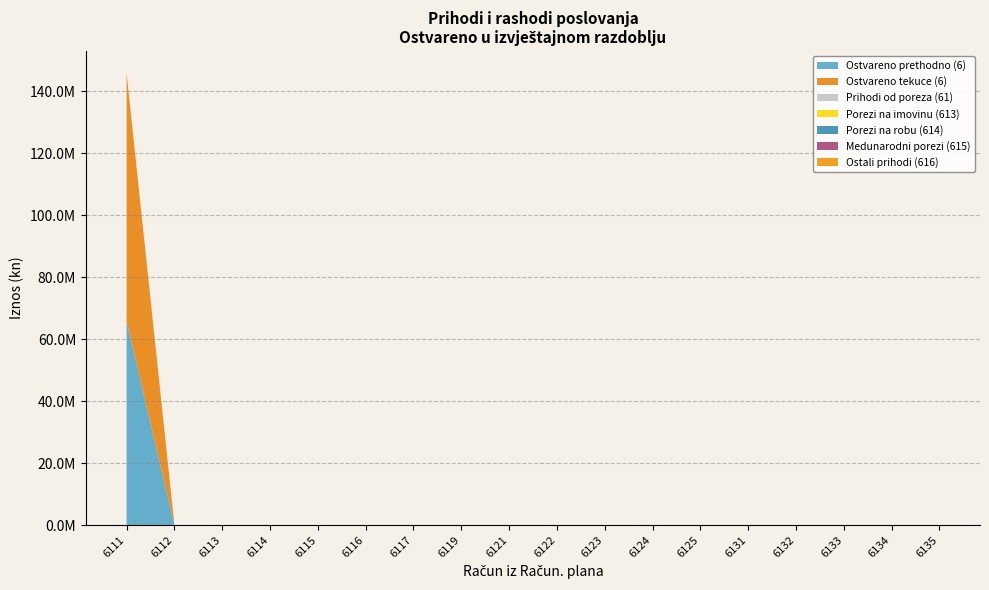

Reading left to right, what are all the values shown in this chart?

Prihodi poslovanja: 6=65800404.0	61=0.0	611=0.0	612=0.0	613=0.0	614=0.0	615=0.0	616=0.0	62=0.0	63=0.0	64=0.0	65=0.0	66=0.0	67=0.0
Prihodi tekuce: 6=79890950.5	61=0.0	611=0.0	612=0.0	613=0.0	614=0.0	615=0.0	616=0.0	62=0.0	63=0.0	64=0.0	65=0.0	66=0.0	67=0.0